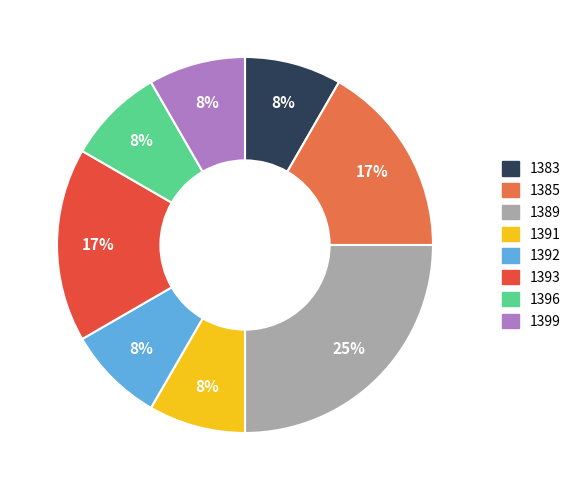

To the nearest percent, what percentage of the pie is 1391?

8%